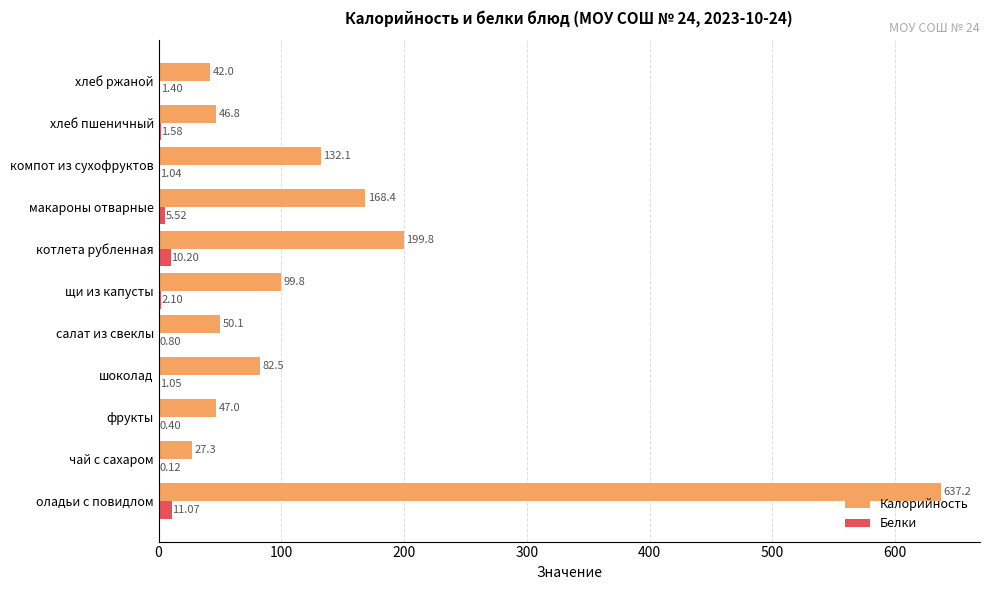

What is the sum of all Белки values?

35.3